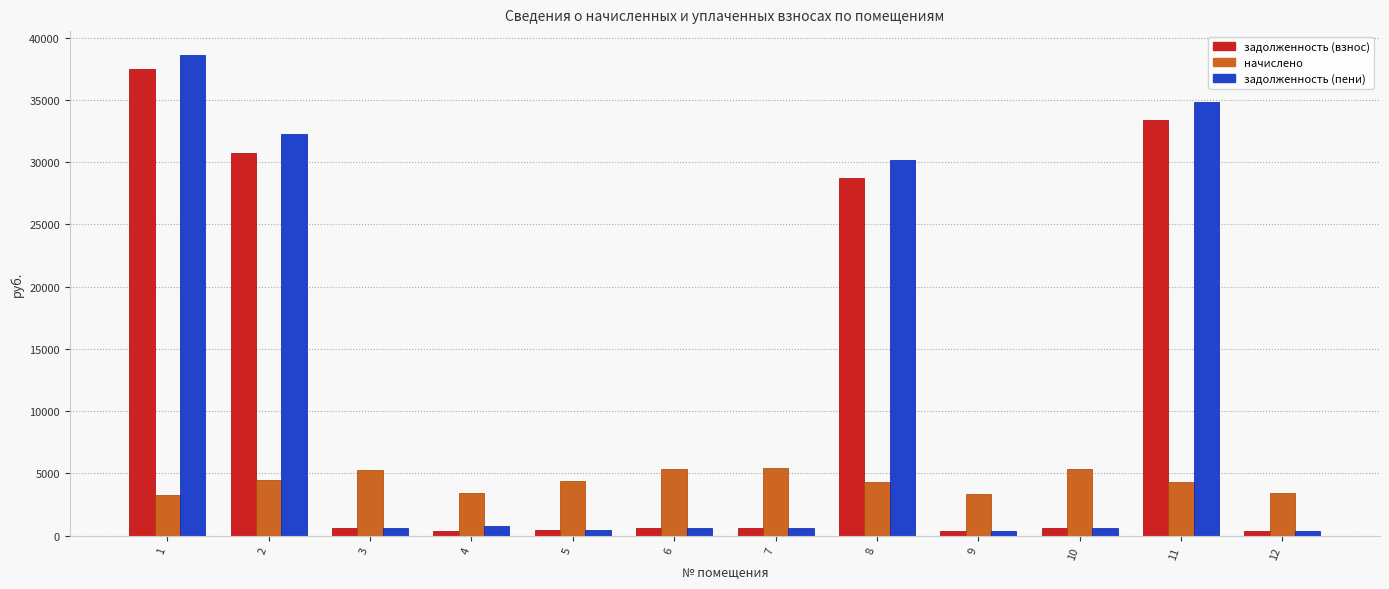

What is the sum of the начислено values at 6 and 8?

9695.7